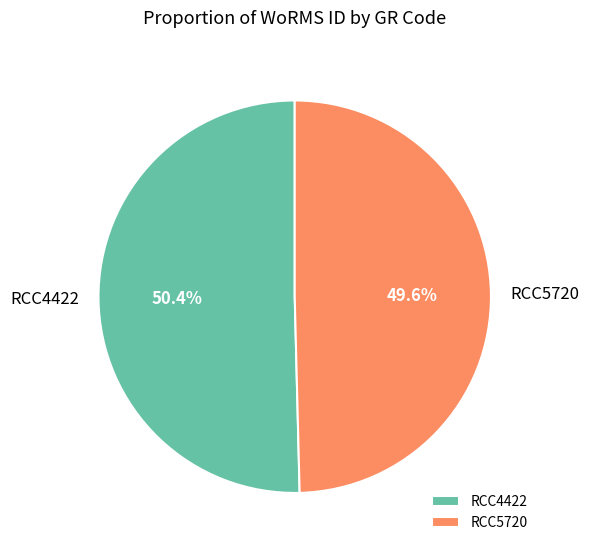

Approximately how many times larger is the value at RCC4422 compared to RCC5720?

1.0